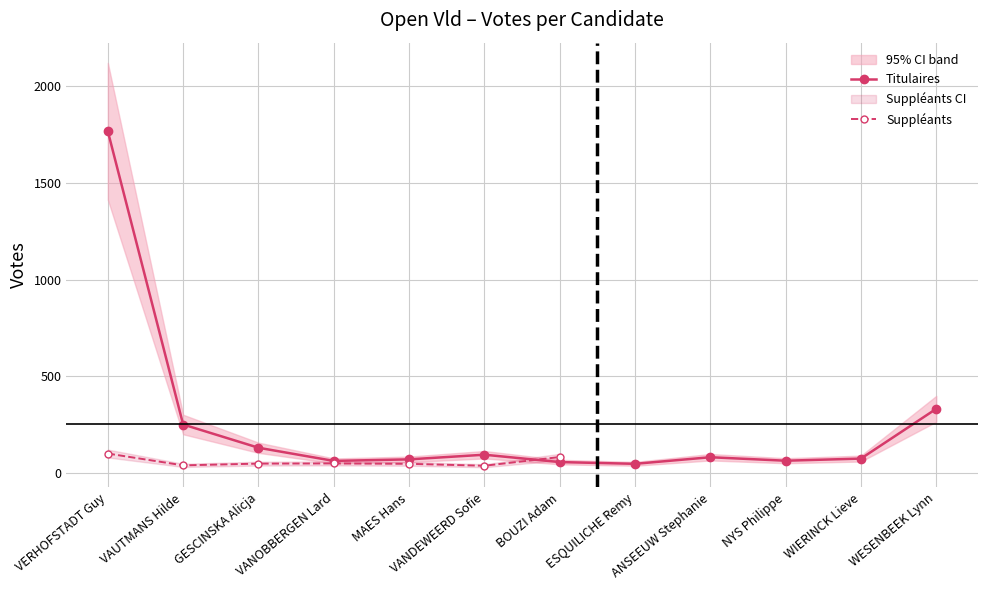

What is the ratio of the value at WIERINCK Lieve to the value at VANDEWEERD Sofie?

0.8